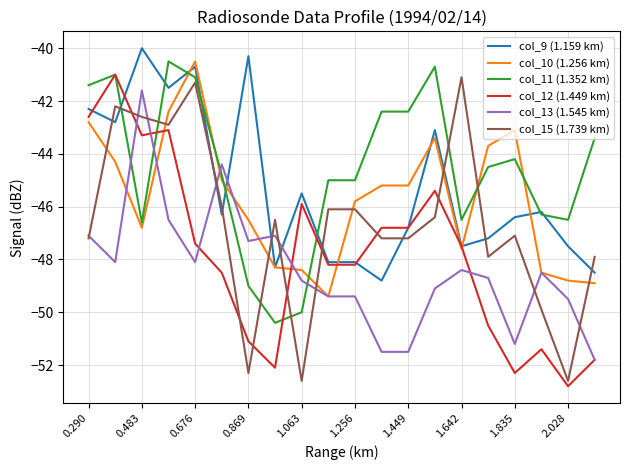

What is the greatest value displayed?

-40.0